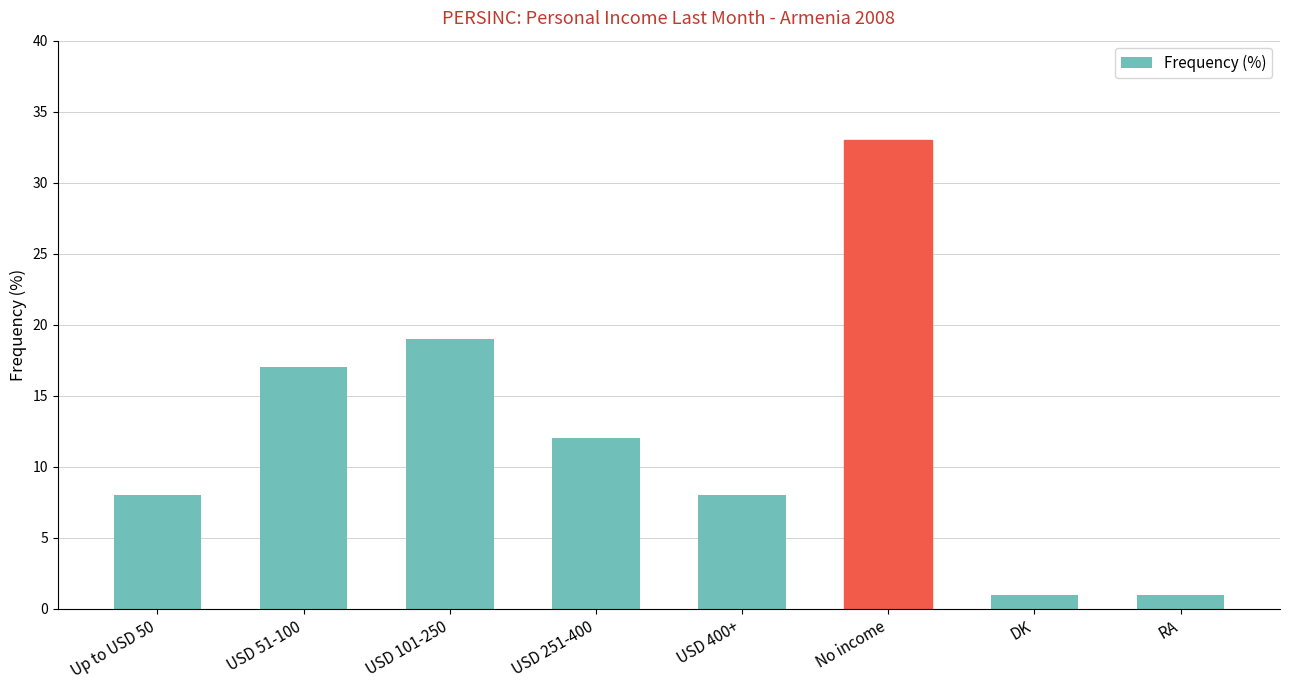

What is the smallest value displayed?

1